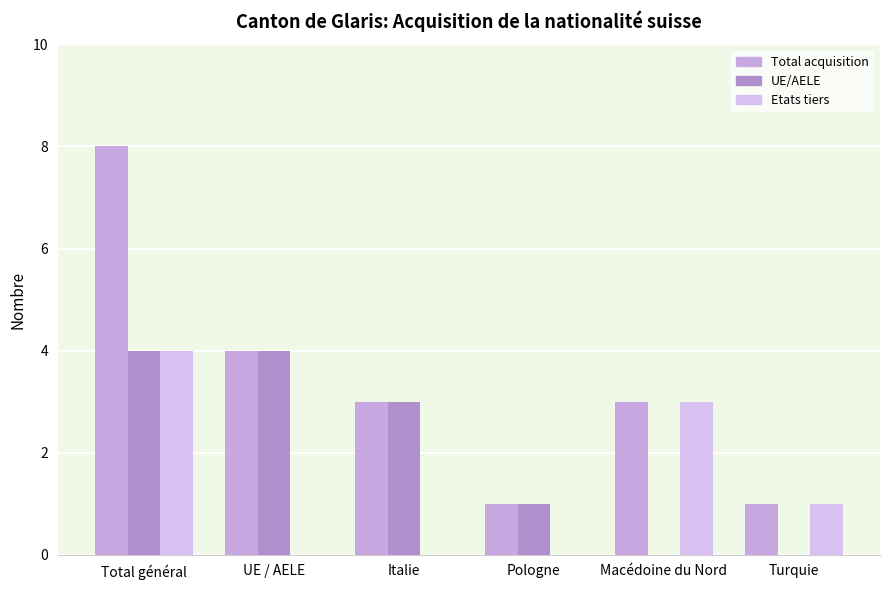

Count the number of data series in this chart.

3